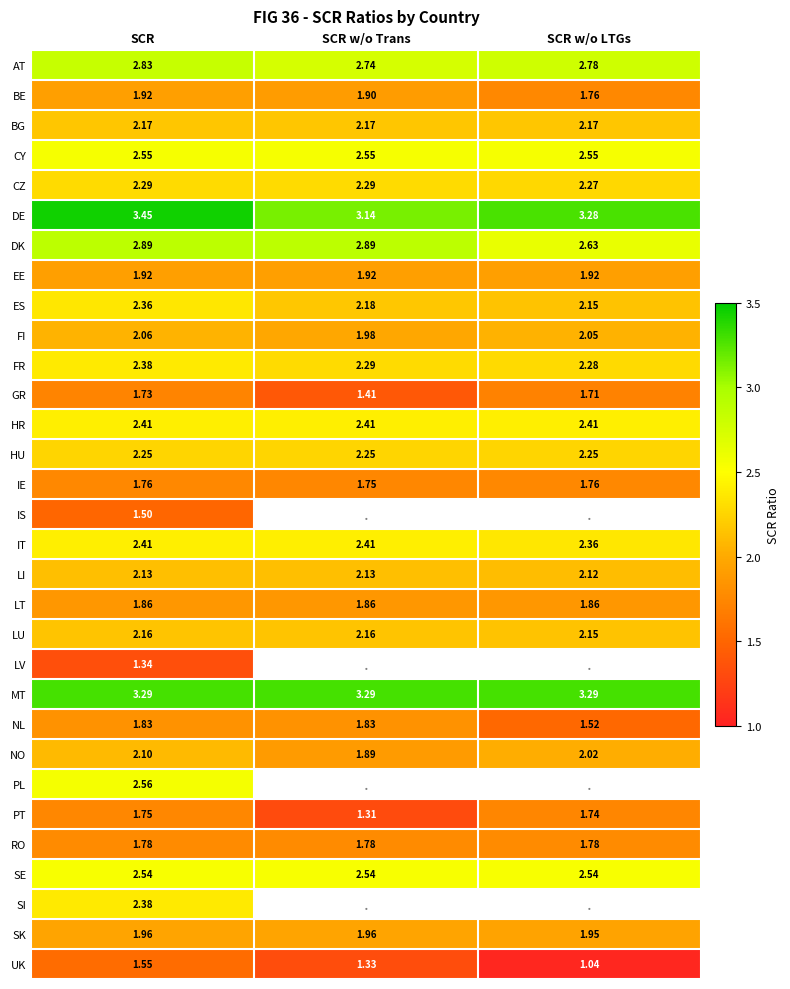

What is the sum of all NL values?

5.2